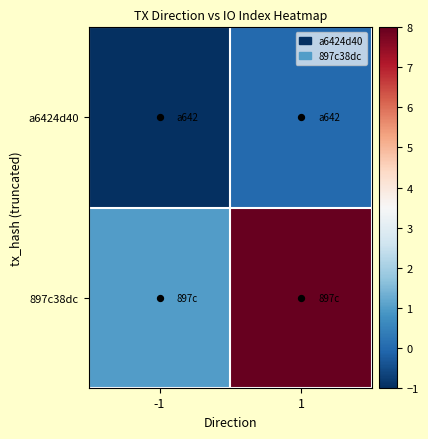

Which has a higher value, 1 or -1?

1